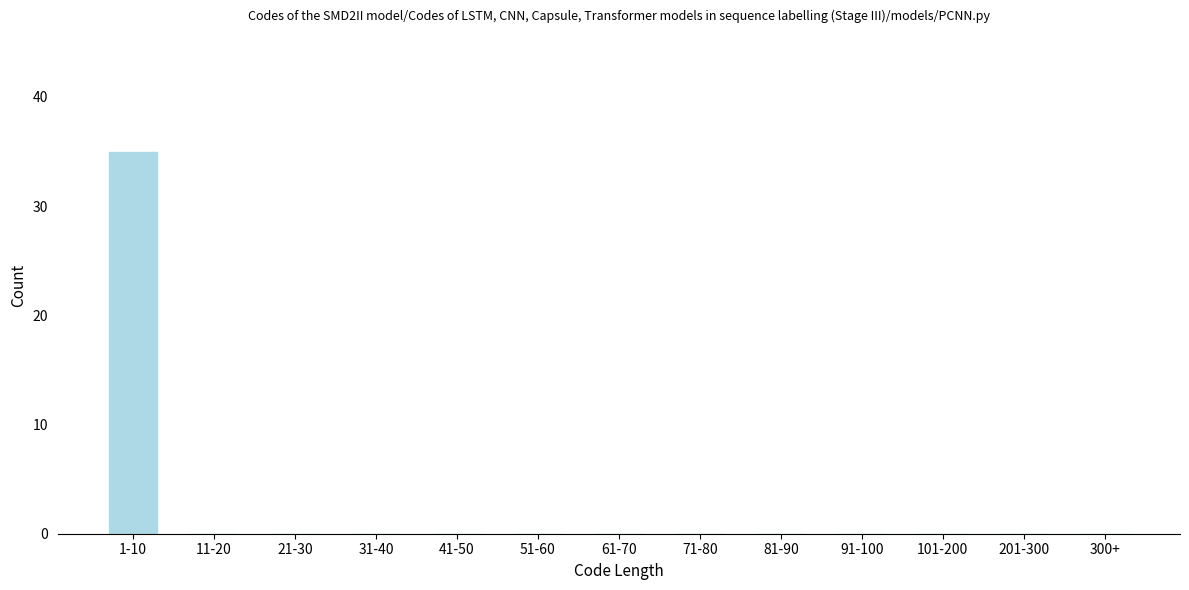

Reading right to left, extract all data points from this chart.

300+=0	201-300=0	101-200=0	91-100=0	81-90=0	71-80=0	61-70=0	51-60=0	41-50=0	31-40=0	21-30=0	11-20=0	1-10=35